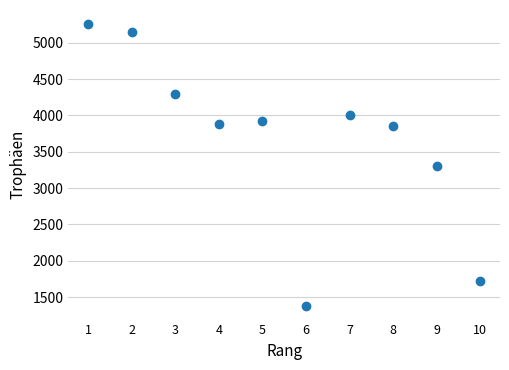

What is the average Y value?

3679